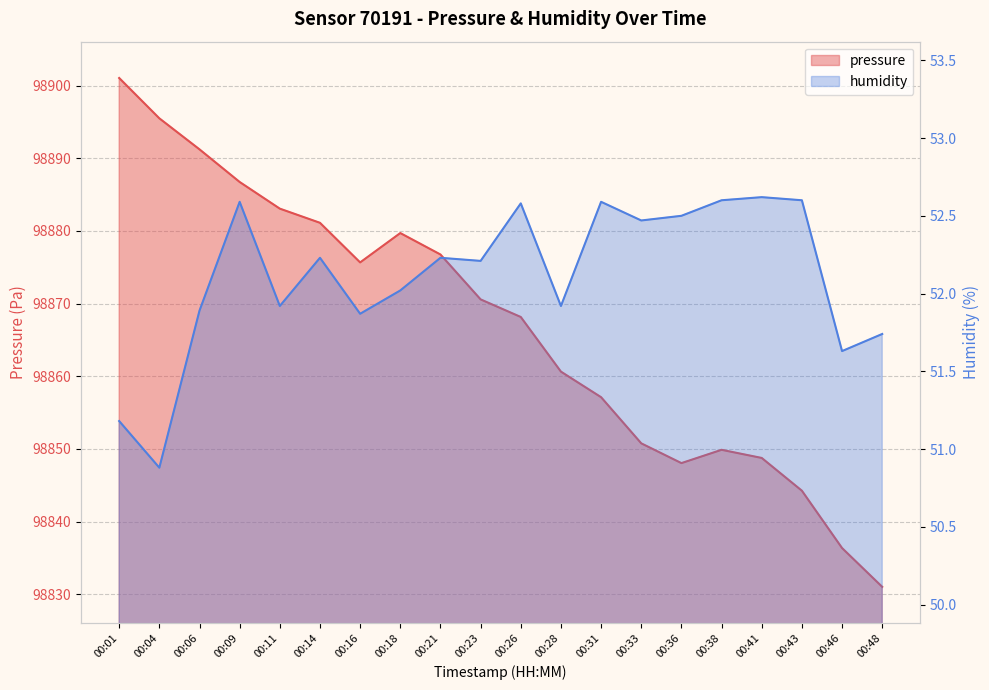

At which category does pressure reach its first local peak?

00:18